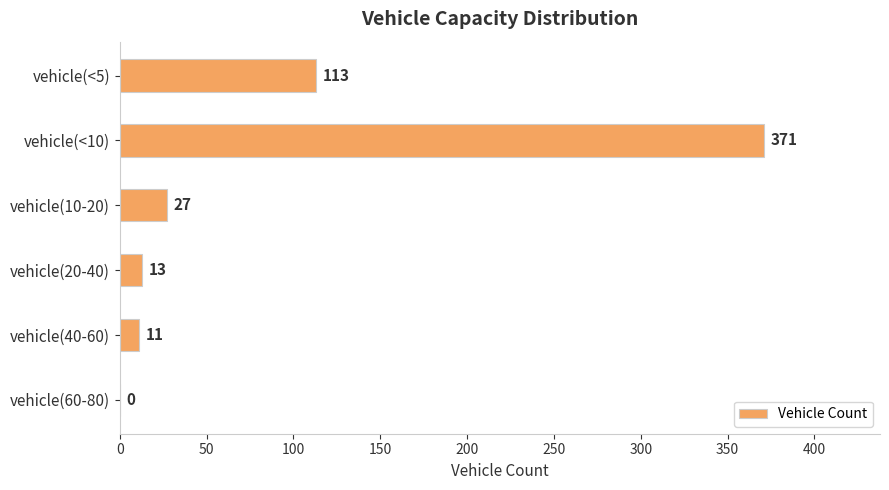

How many values are above zero?

5